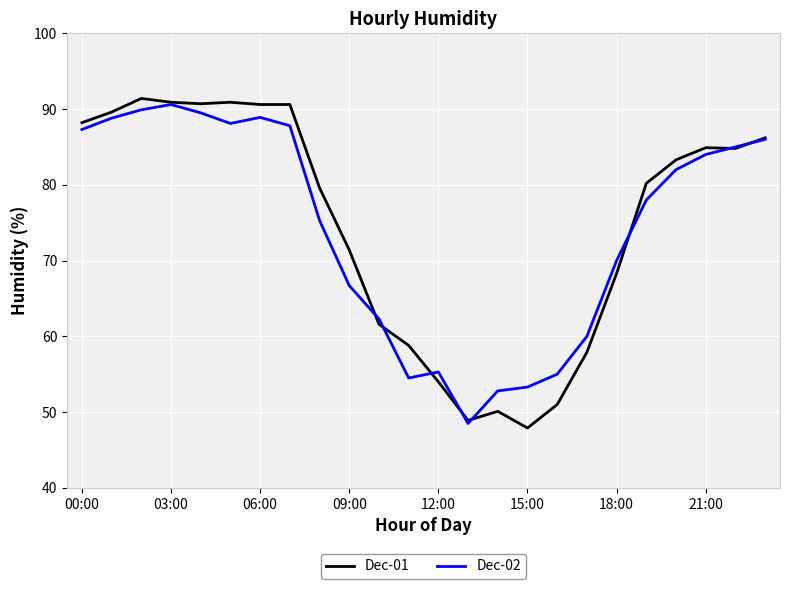

What is the lowest value of the Dec-01 series?

47.9